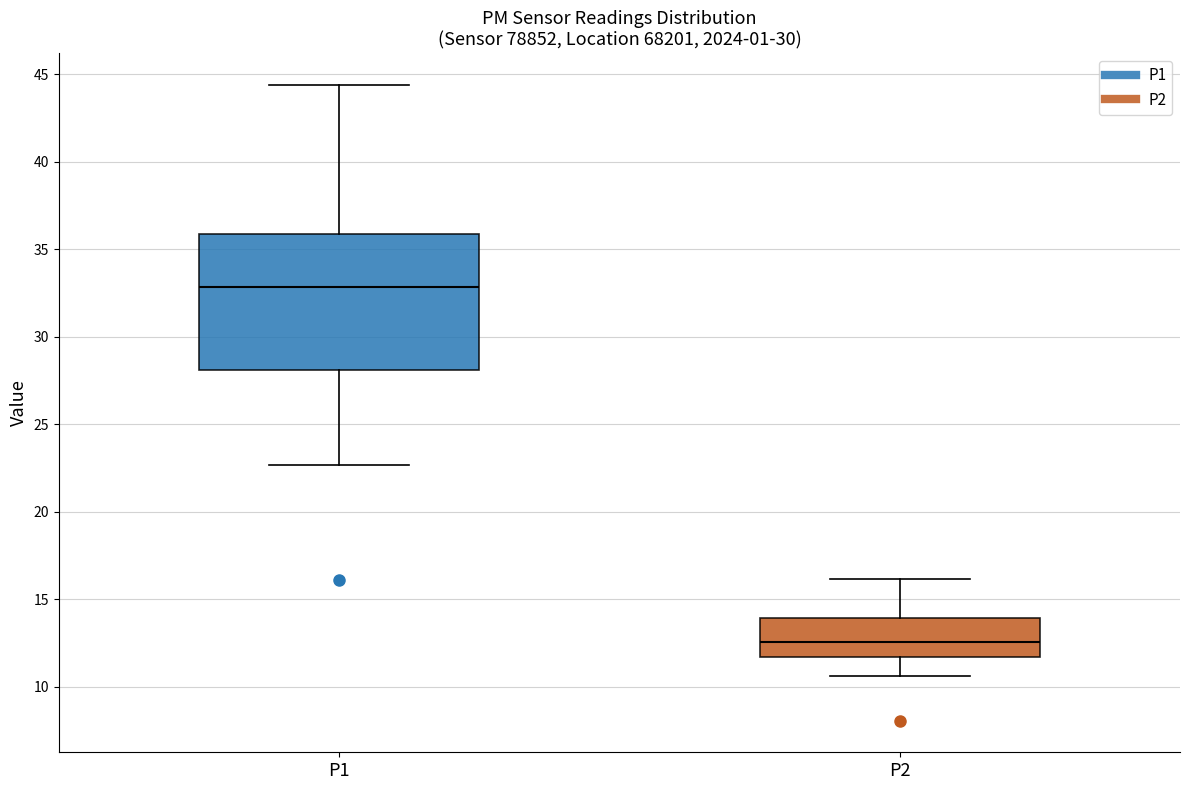

Comparing the boxes themselves (not the whiskers), which one is the tallest?

P1